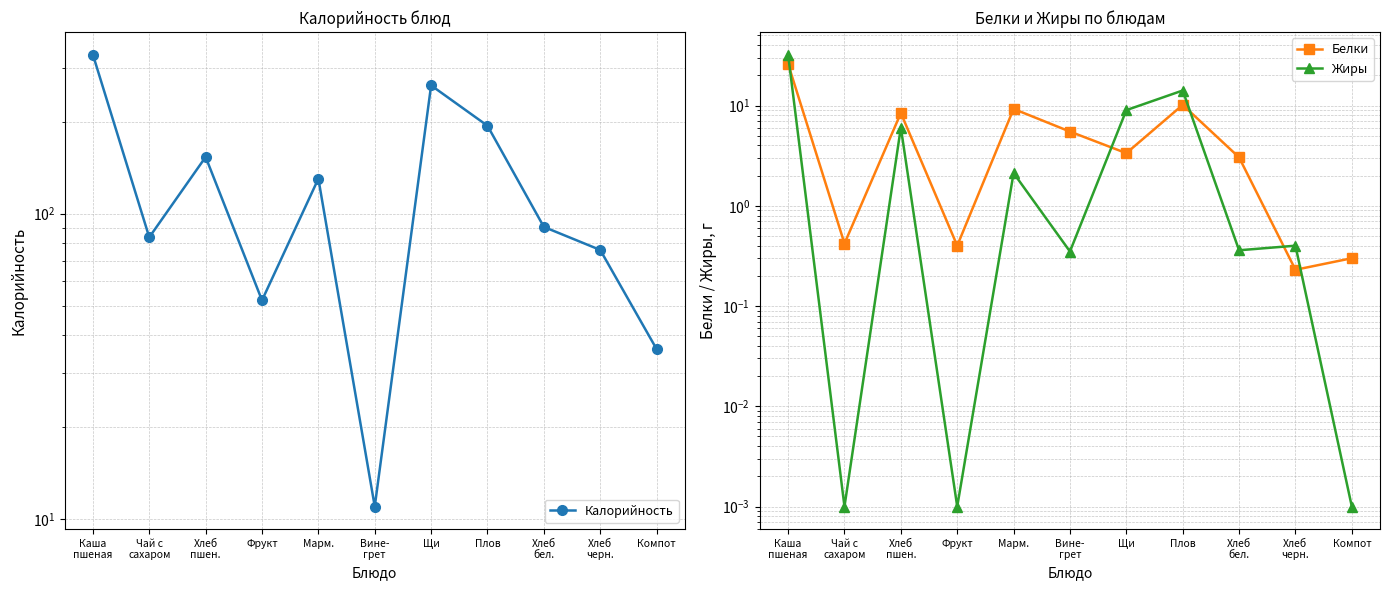

The Калорийность series shows 62.3 at Компот. True or false?

False